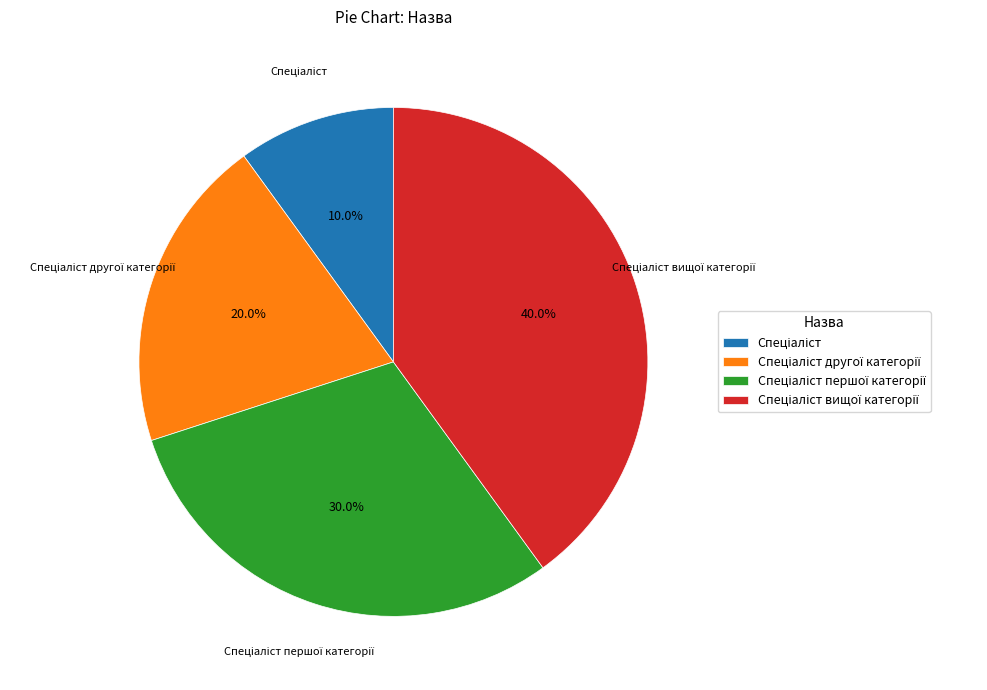

Does any single category account for the majority?

No